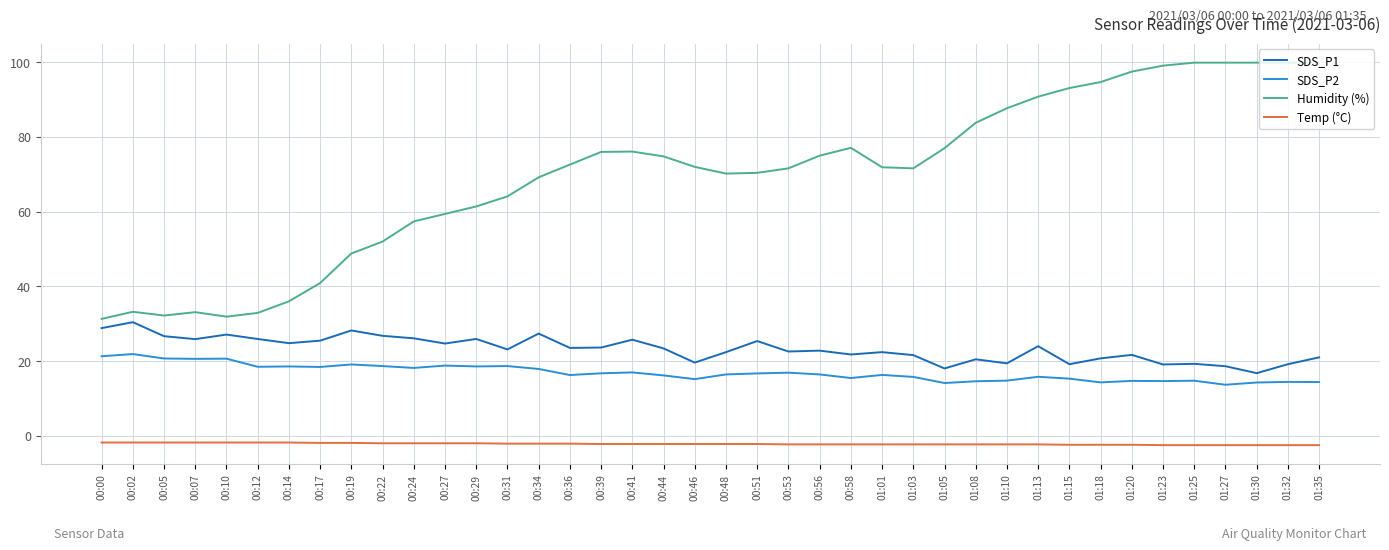

List the series in order of their peak value, highest first.

Humidity (%), SDS_P1, SDS_P2, Temp (°C)